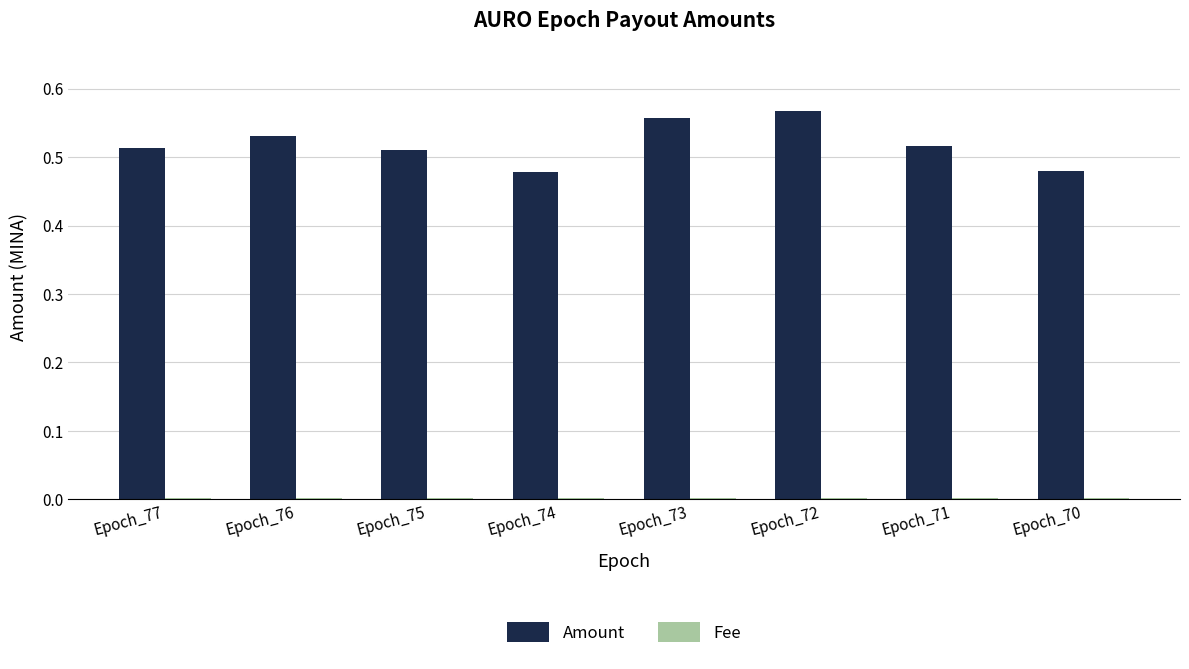

The Amount series shows 0.3 at Epoch_77. True or false?

False